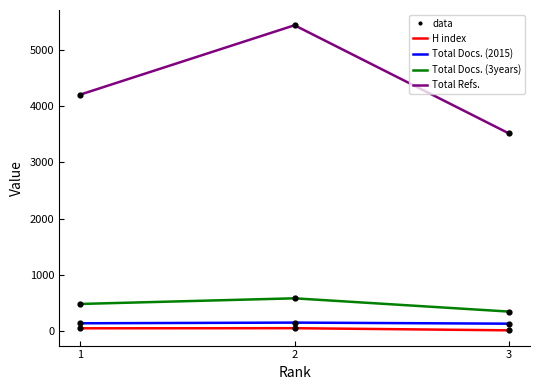

What is the maximum value shown in the chart?

5432